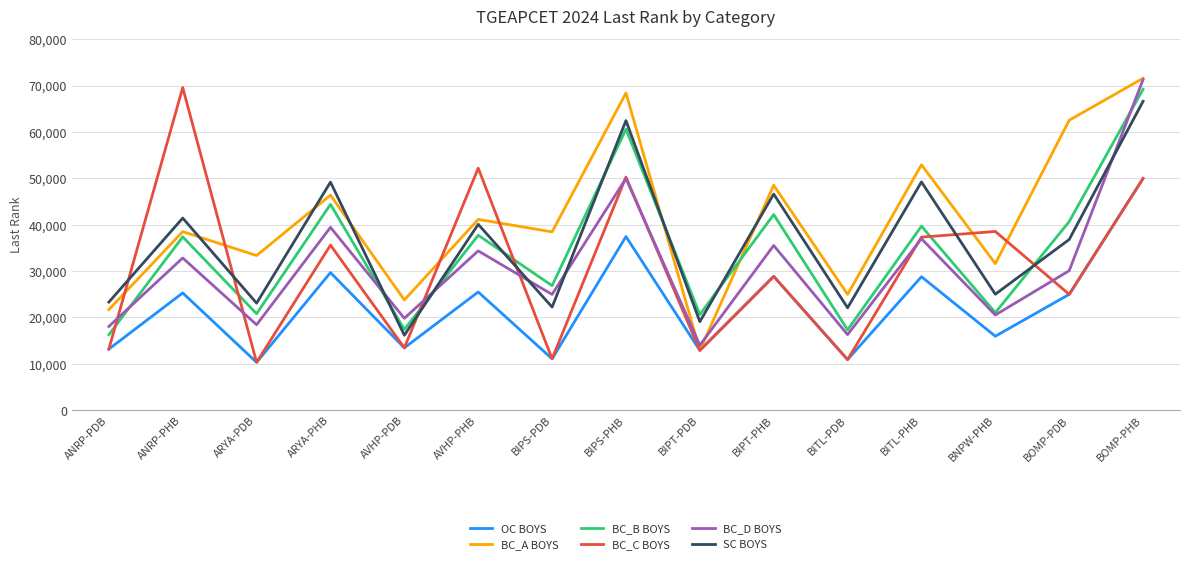

What is the difference between the highest and lowest values at BITL-PDB?

14061